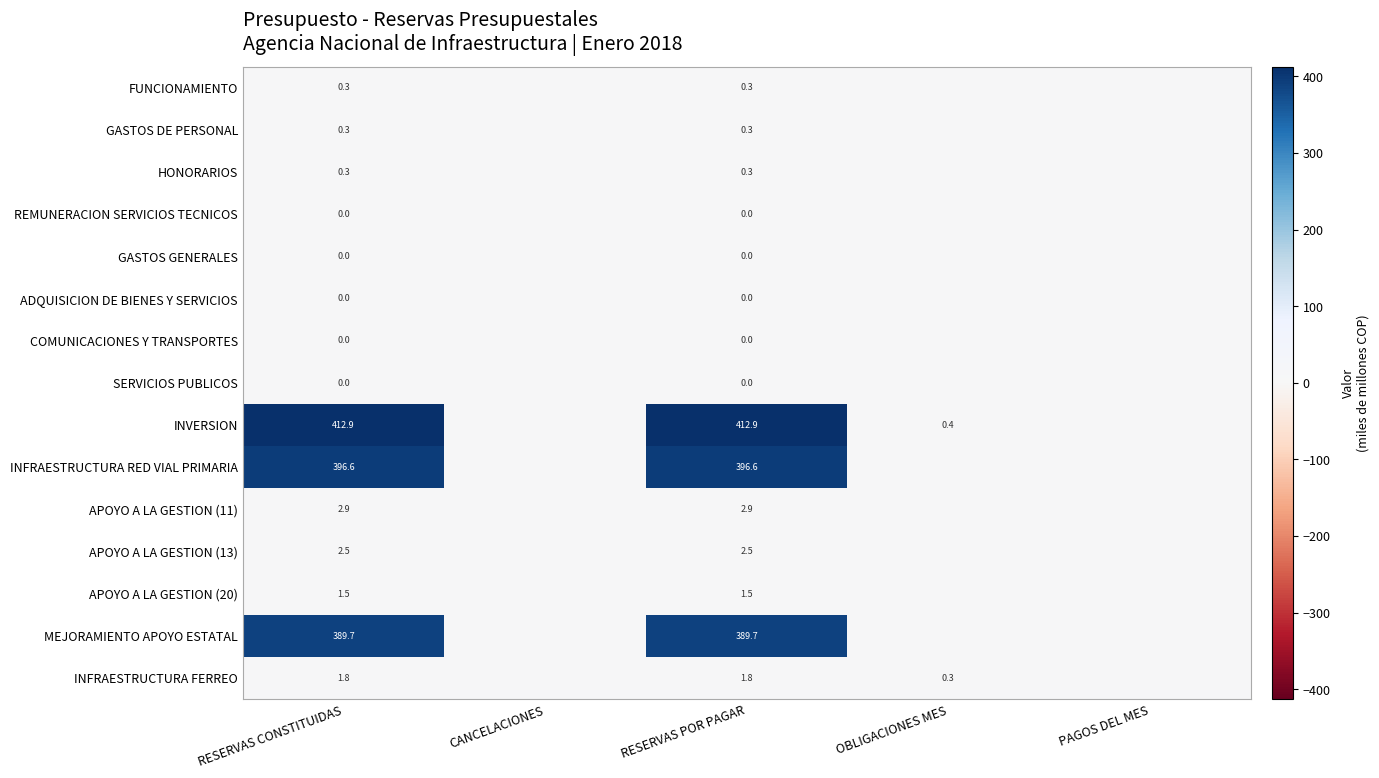

What is the sum of the APOYO A LA GESTION (13) values at RESERVAS CONSTITUIDAS and OBLIGACIONES MES?

2.5